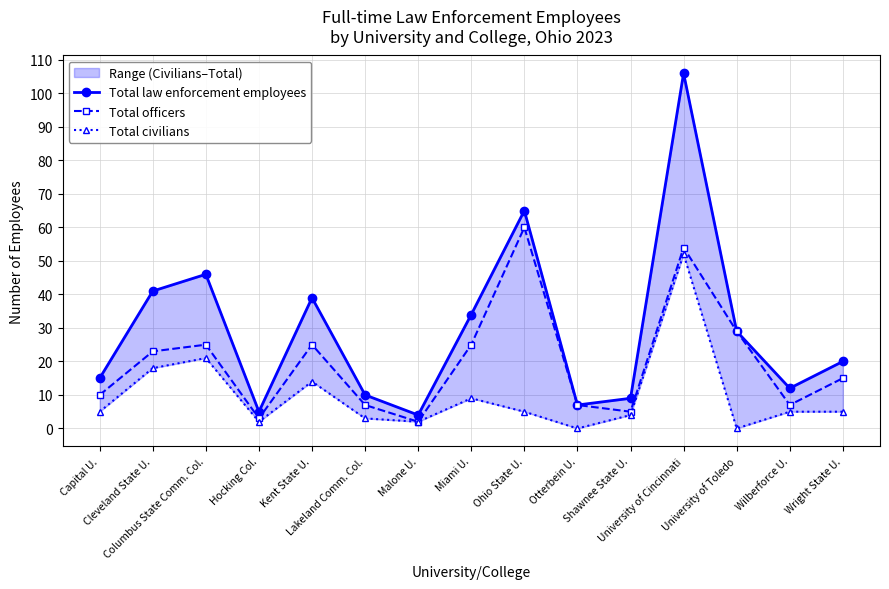

Is it true that Total law enforcement employees equals 15 at Columbus State Comm. Col.?

False